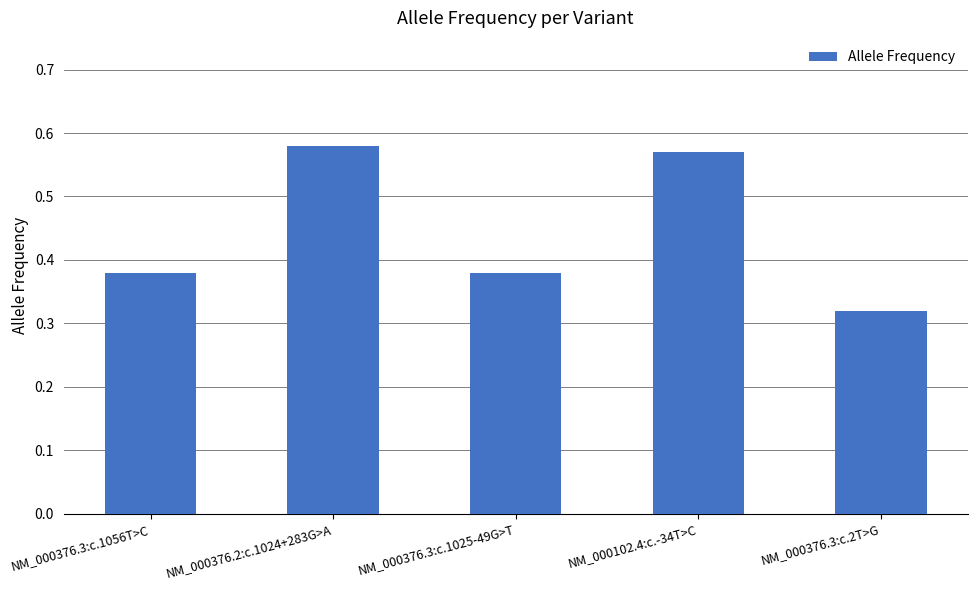

What is the difference between the values at NM_000376.3:c.2T>G and NM_000376.3:c.1056T>C?

0.1